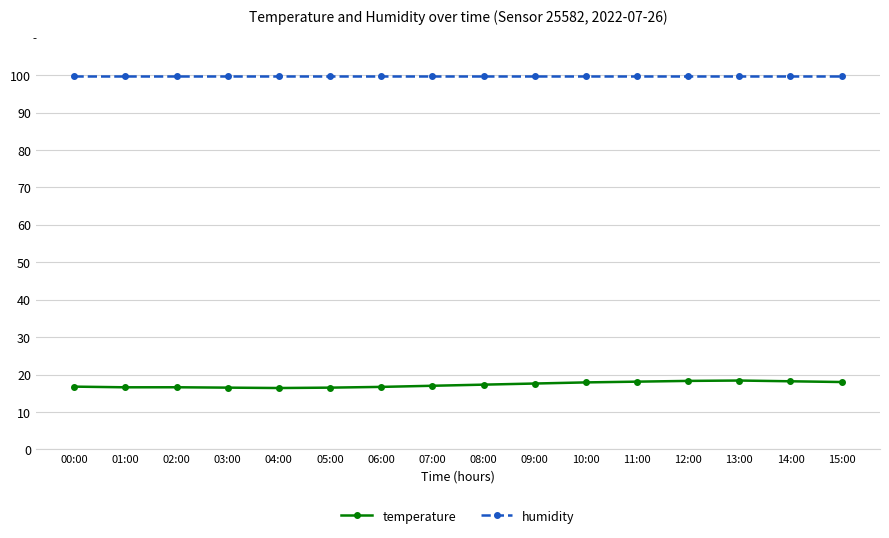

What is the approximate value of temperature at 10:00?

17.9